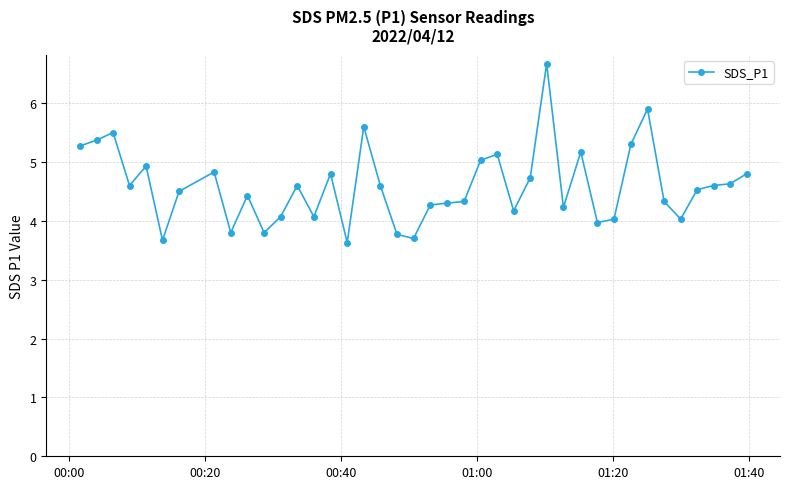

What is the average value?

4.6